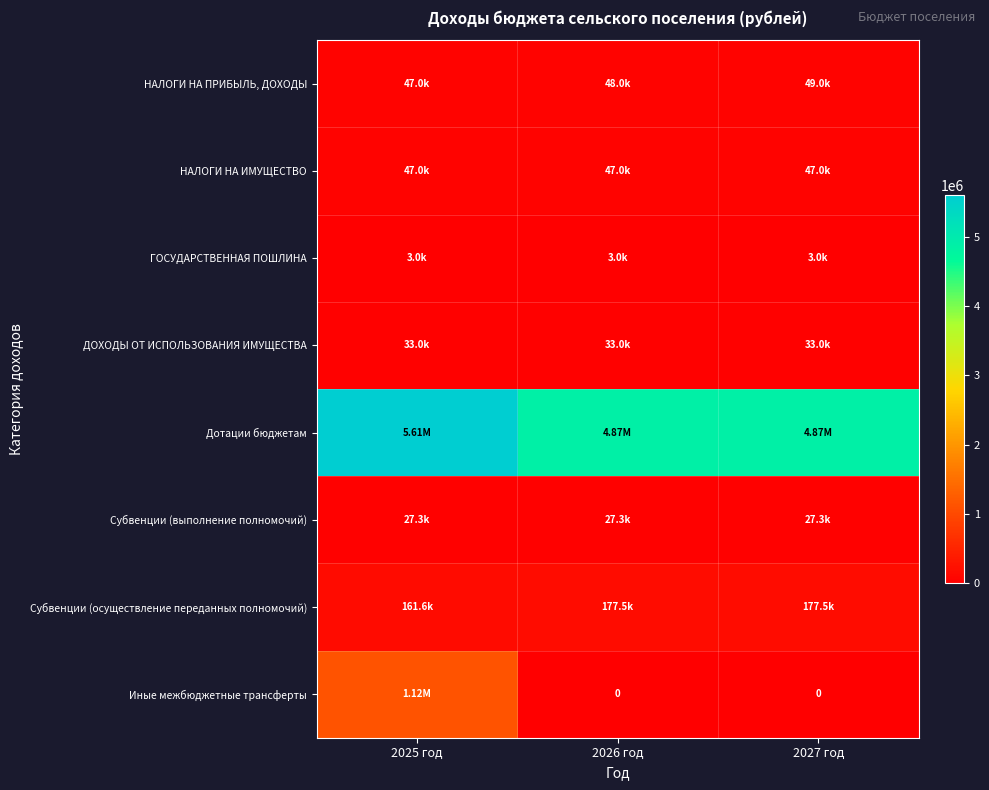

The Иные межбюджетные трансферты series shows 0.0 at 2026 год. True or false?

True